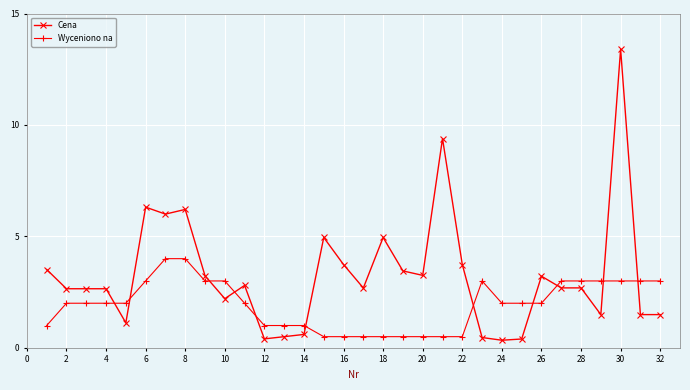

What is the sum of all Cena values?

104.6